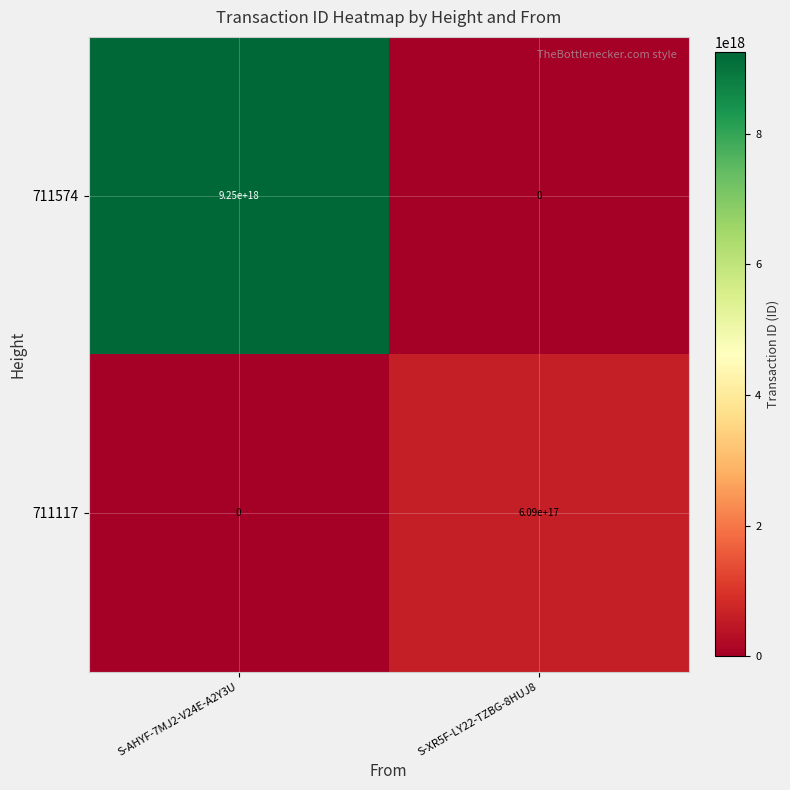

Which series has the largest total across all categories?

711574